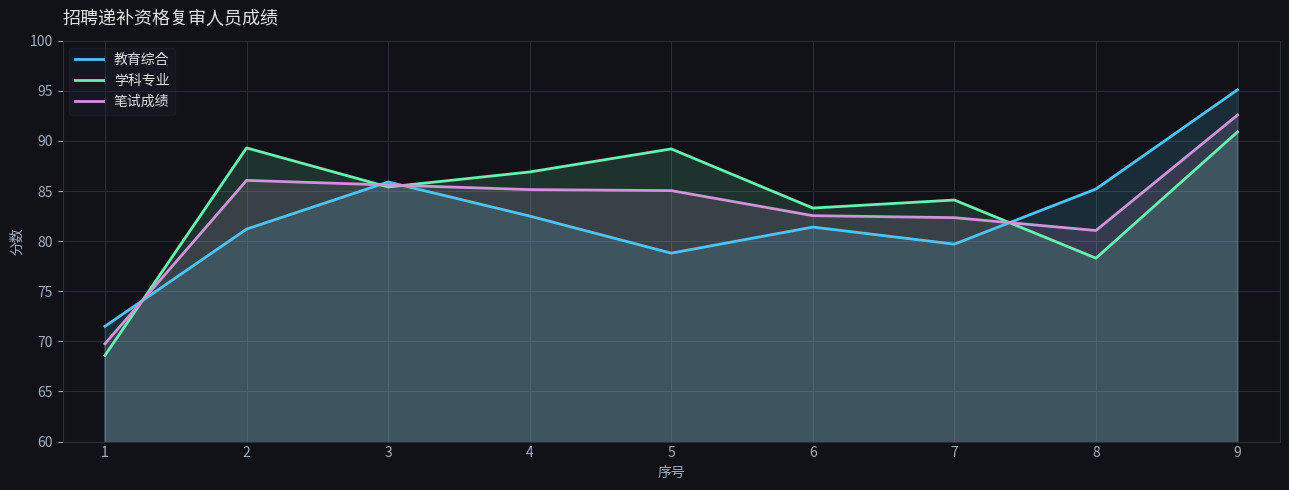

Read the 笔试成绩 value at 2.

86.1